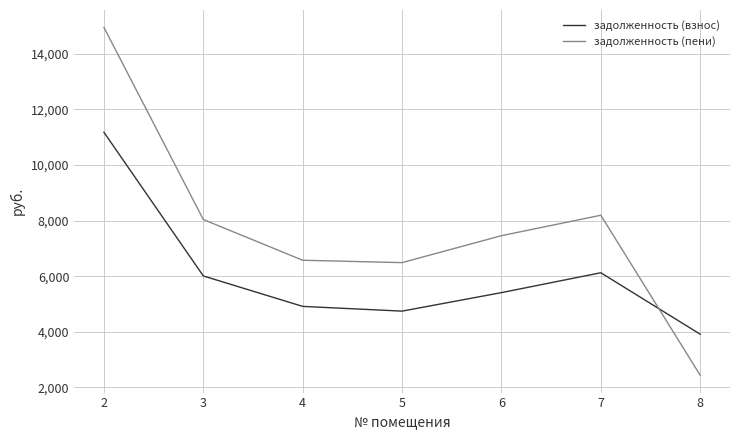

Reading left to right, extract all data points from this chart.

задолженность (взнос): 2=11174.4	3=6009.6	4=4915.2	5=4745.2	6=5409.9	7=6124.8	8=3915.6
задолженность (пени): 2=14945.8	3=8037.8	4=6574.1	5=6488.3	6=7457.6	7=8191.9	8=2441.7